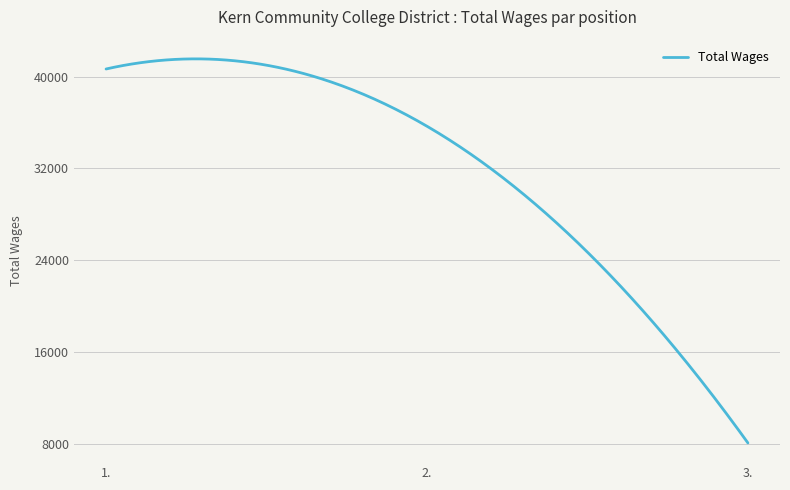

What is the smallest value displayed?

8054.0